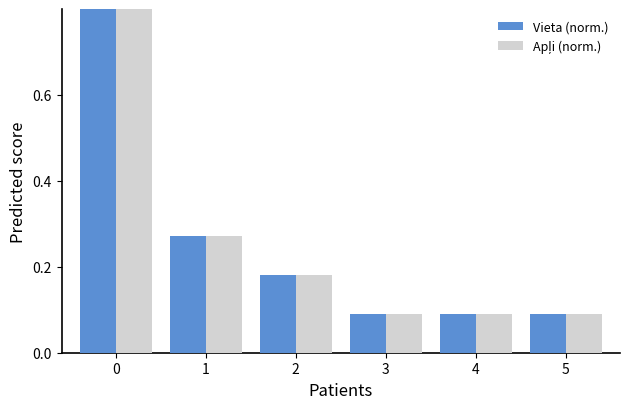

Rank the series by their maximum value, from highest to lowest.

Vieta (norm.), Apļi (norm.)